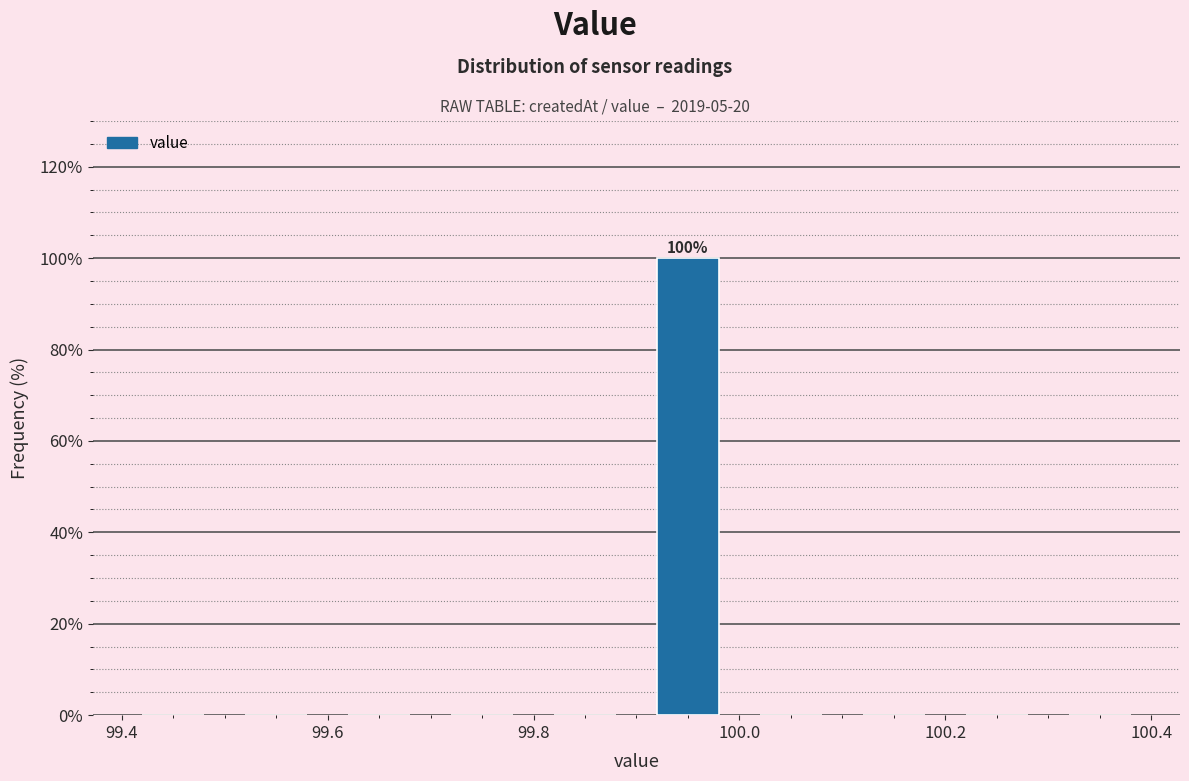

Which range on the x-axis has the tallest bar?

99.9 to 100.0